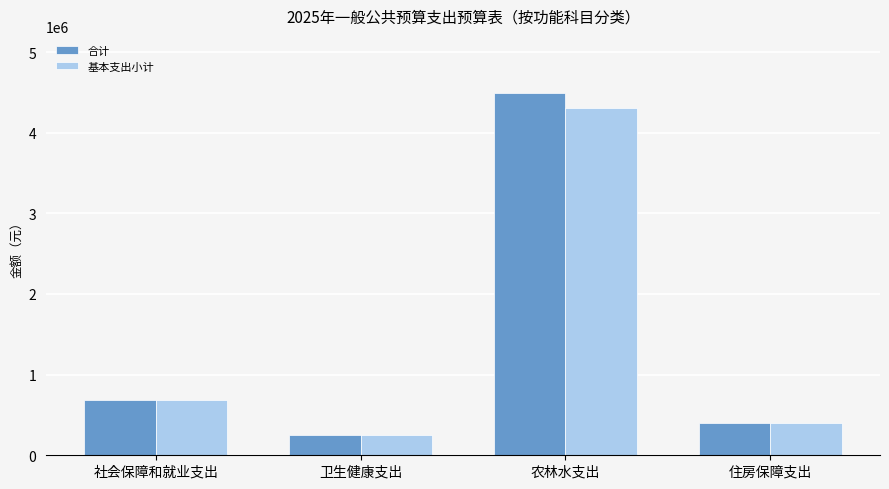

Count the number of data series in this chart.

2